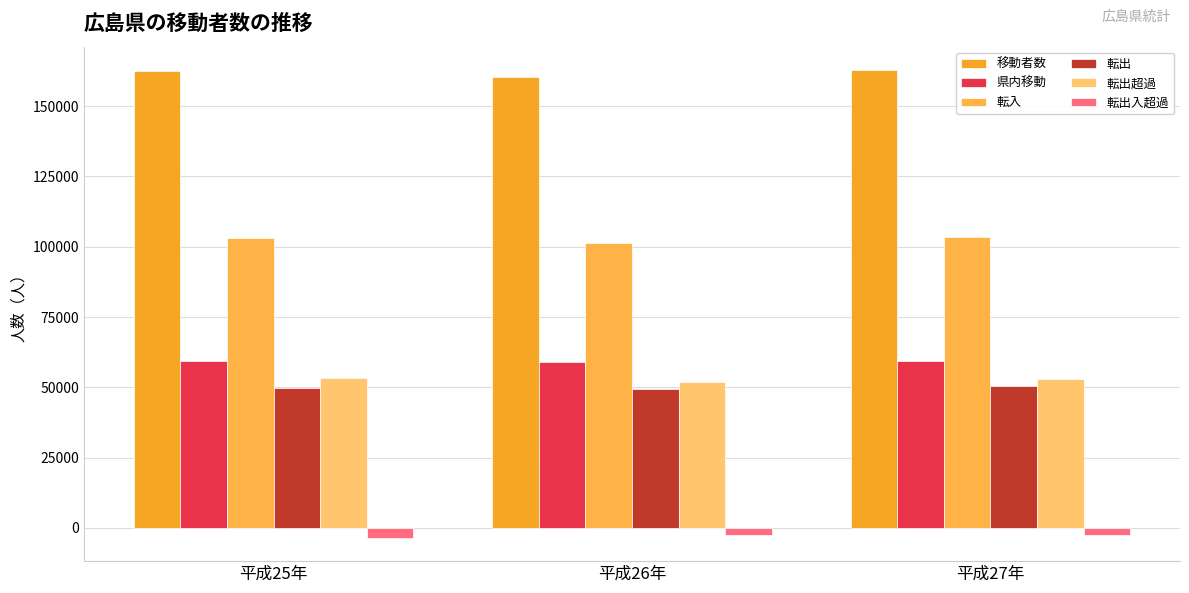

Reading right to left, transcribe all the data shown in this chart.

移動者数: 平成27年=162832	平成26年=160405	平成25年=162521
県内移動: 平成27年=59341	平成26年=58967	平成25年=59237
転入: 平成27年=103491	平成26年=101438	平成25年=103284
転出: 平成27年=50437	平成26年=49484	平成25年=49900
転出超過: 平成27年=53054	平成26年=51954	平成25年=53384
転出入超過: 平成27年=-2617	平成26年=-2470	平成25年=-3484